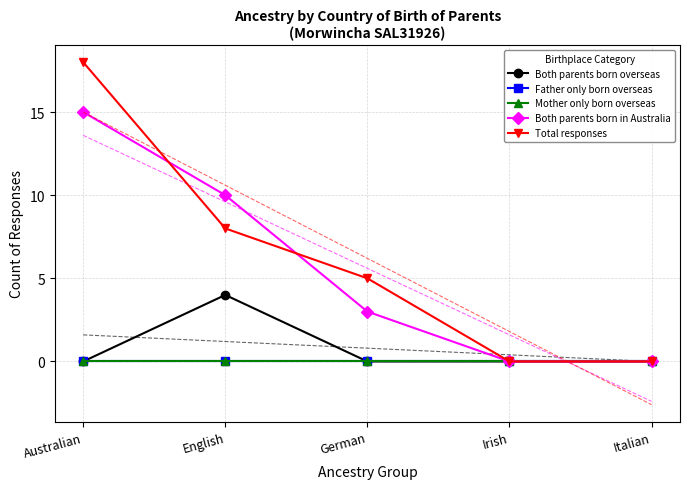

True or false: Father only born overseas and Both parents born overseas intersect in this chart.

False